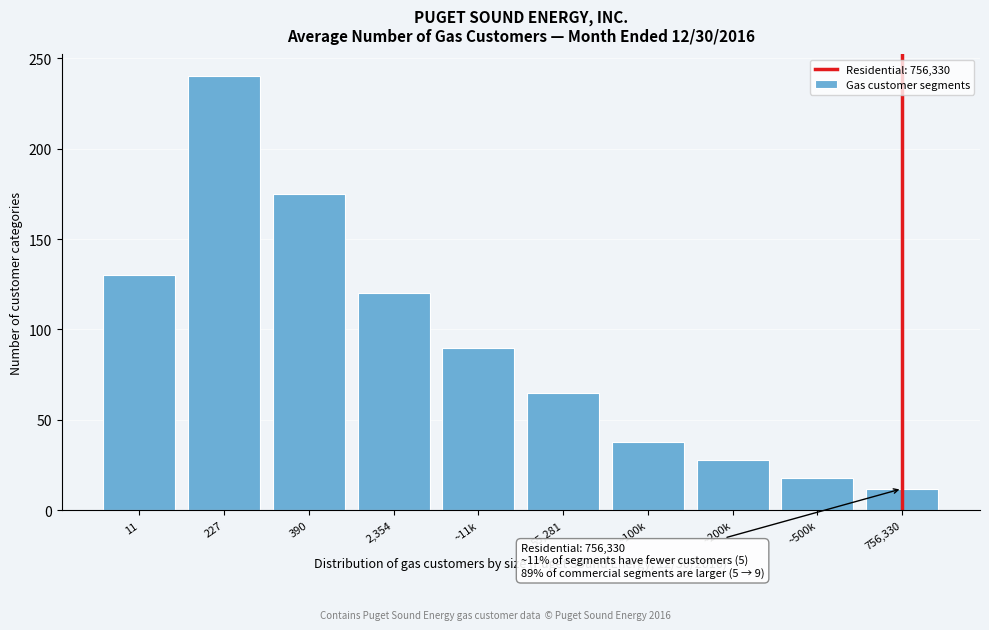

Reading left to right, what are all the values shown in this chart?

130	240	175	120	90	65	38	28	18	12